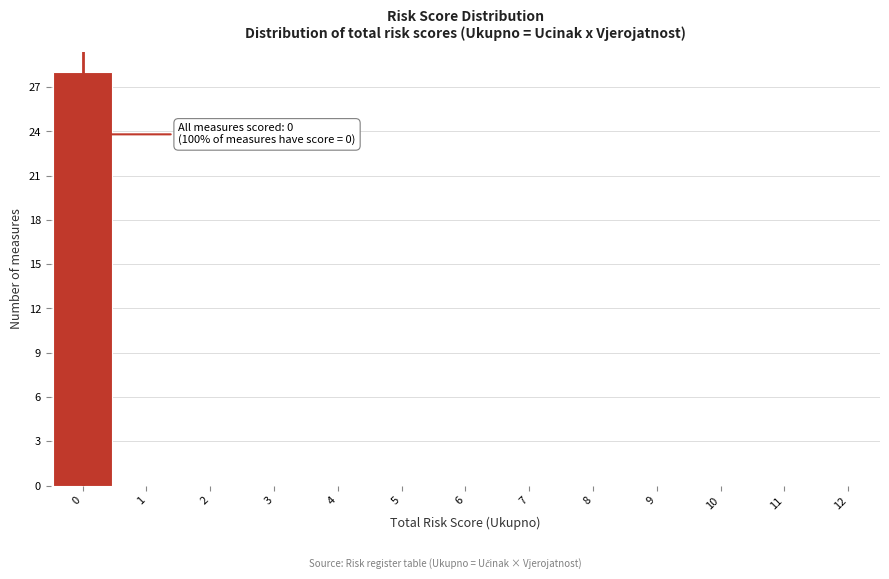

Over which range of the x-axis is the bar tallest?

-0.5 to 0.5